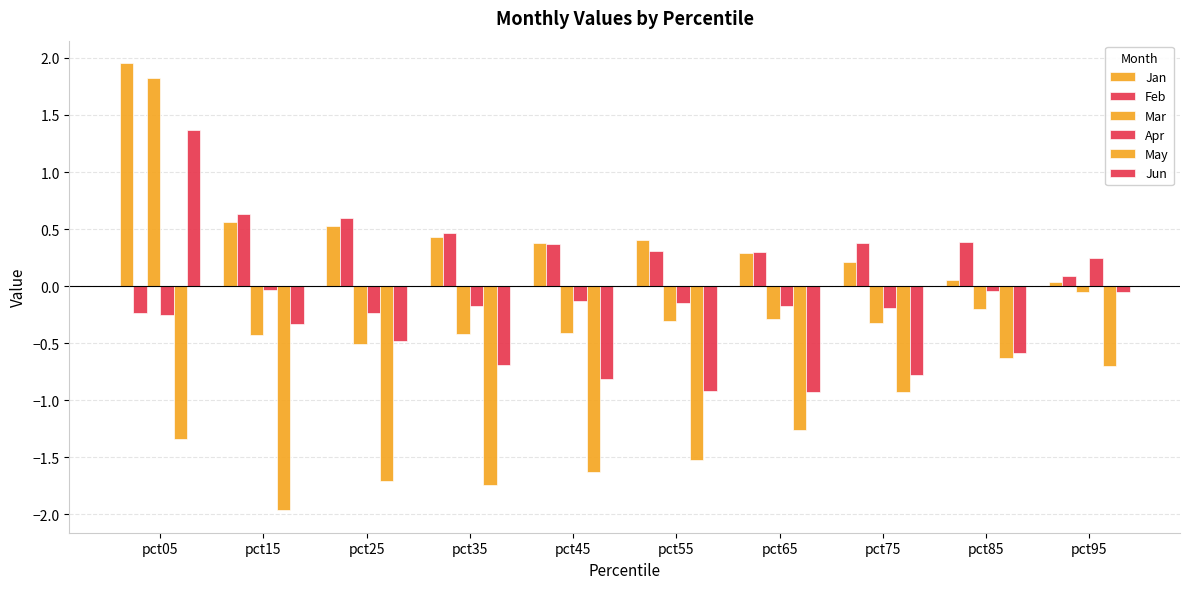

Which category has the highest value in the Apr series?

pct95